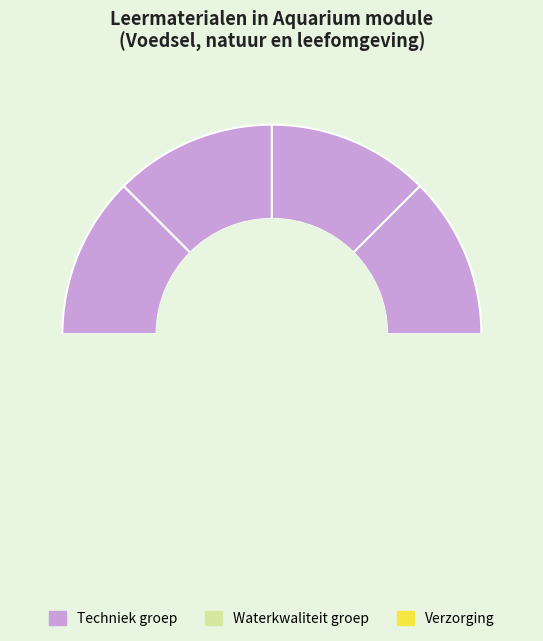

True or false: Biologie vis accounts for 5% of the total.

False